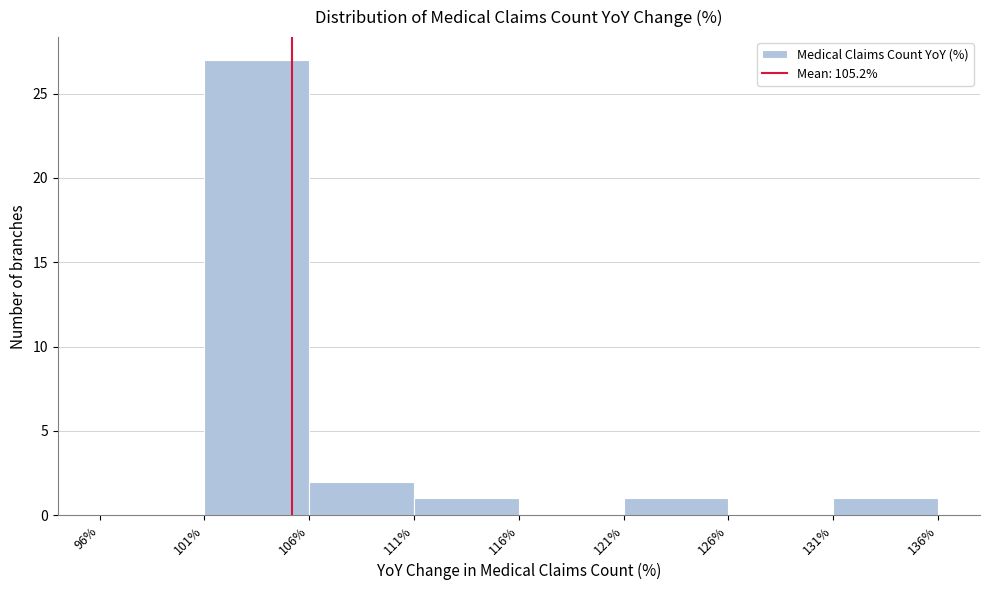

Which range on the x-axis has the tallest bar?

101% to 106%